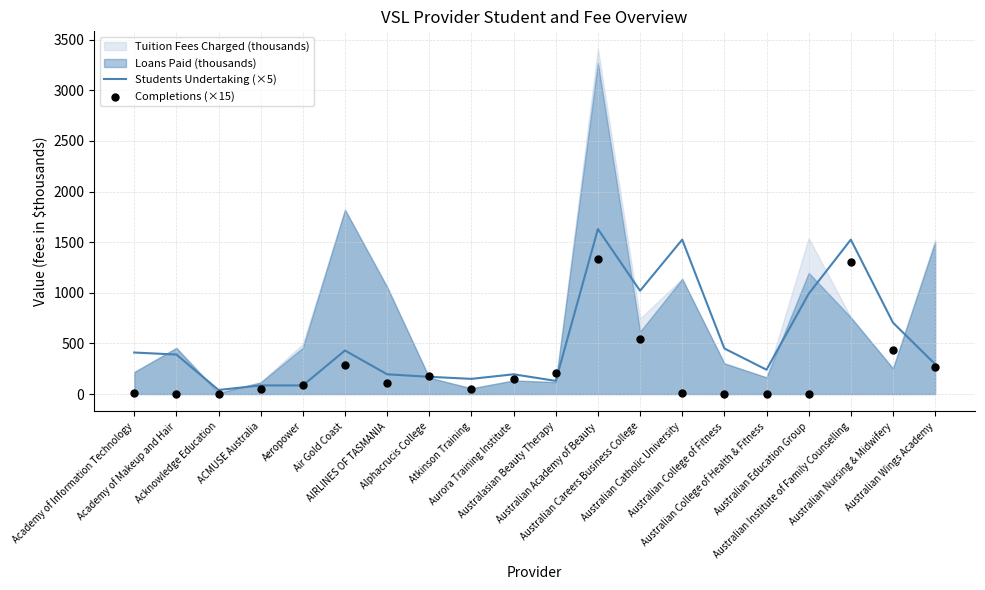

At which category is the sum across all series the highest?

Australian Academy of Beauty